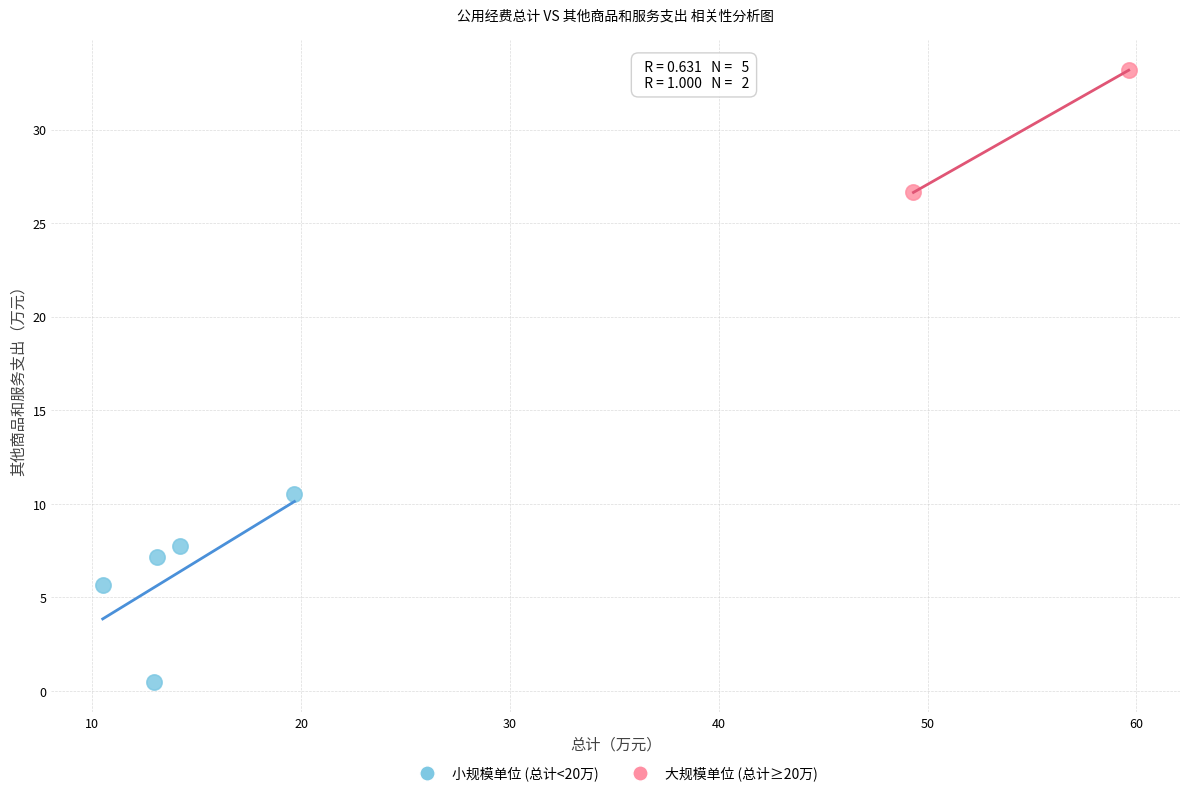

What are all the series names shown in the legend?

小规模单位 (总计<20万), 大规模单位 (总计≥20万)